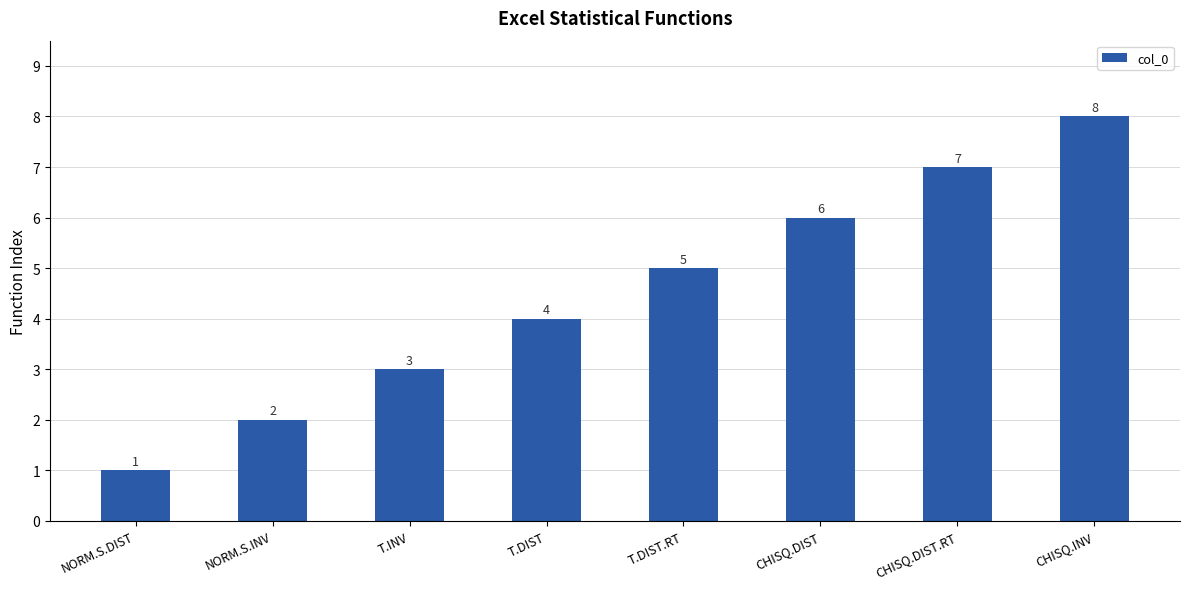

What is the maximum value shown in the chart?

8